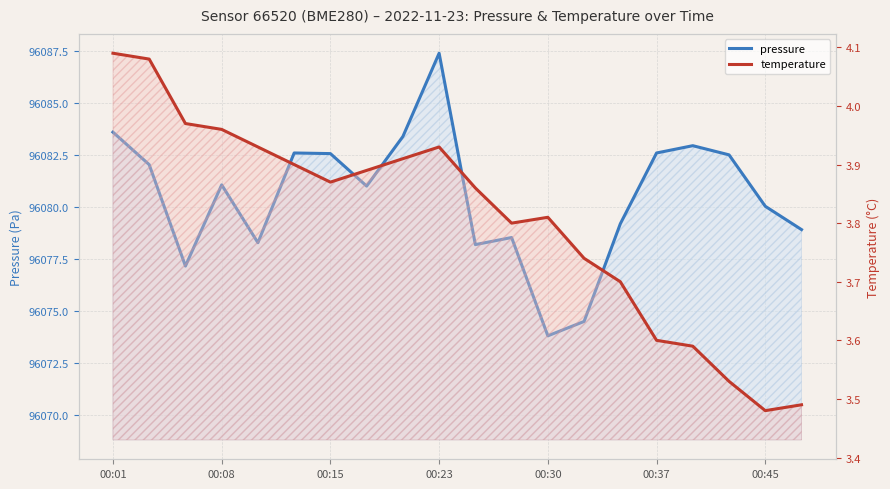

At which category does the chart reach its peak across all series?

00:23